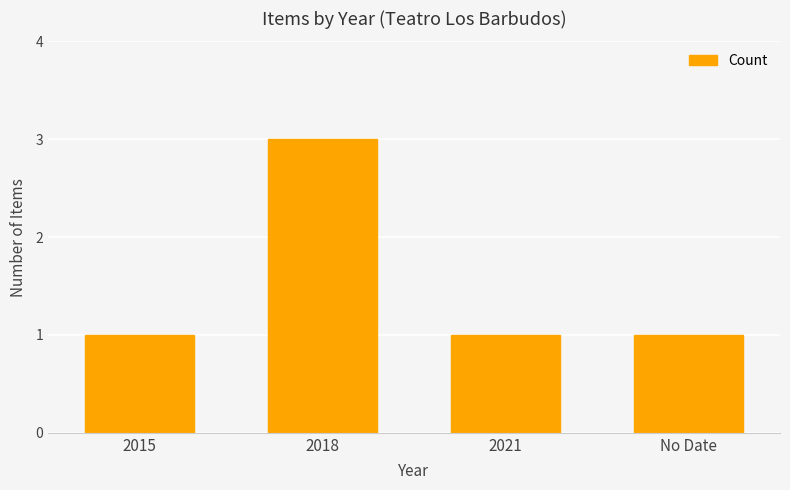

What is the sum of the values at No Date and 2015?

2